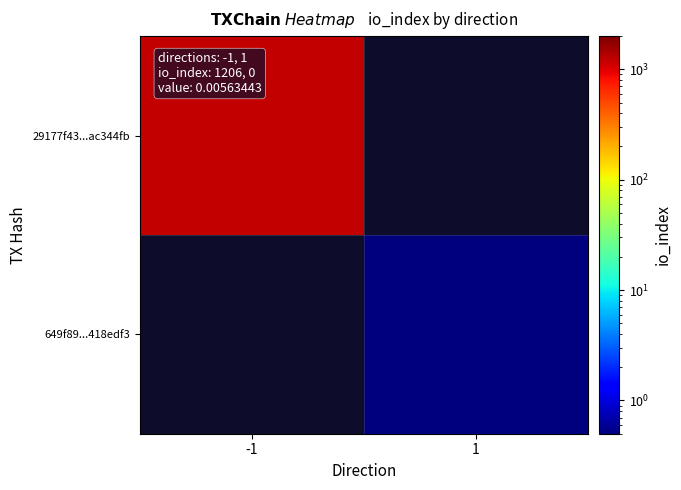

At which label does 29177f43...ac344fb reach its peak?

-1